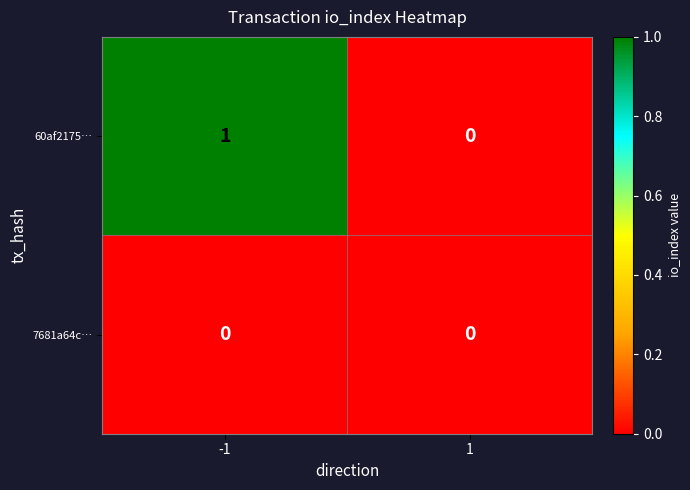

Which series has the largest total across all categories?

60af2175…